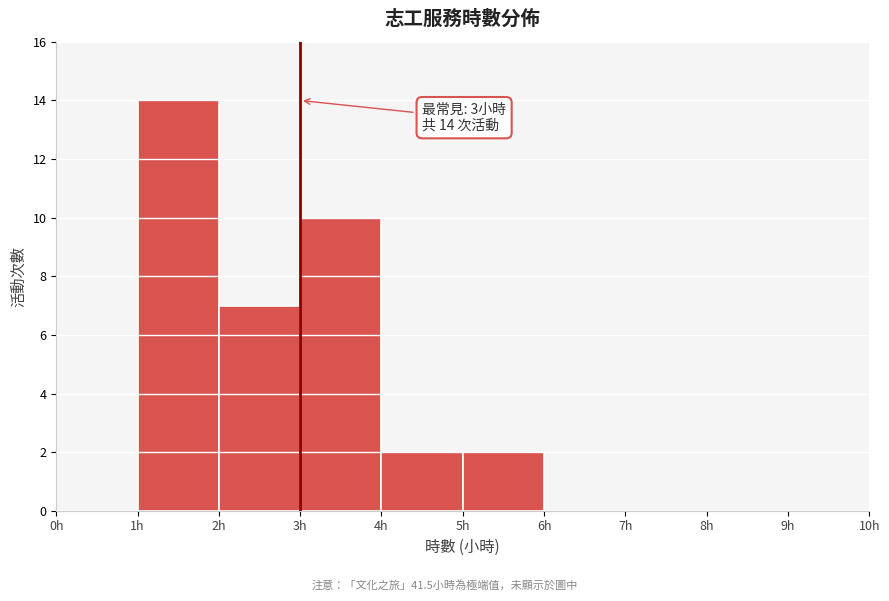

Which range on the x-axis has the tallest bar?

1 to 2